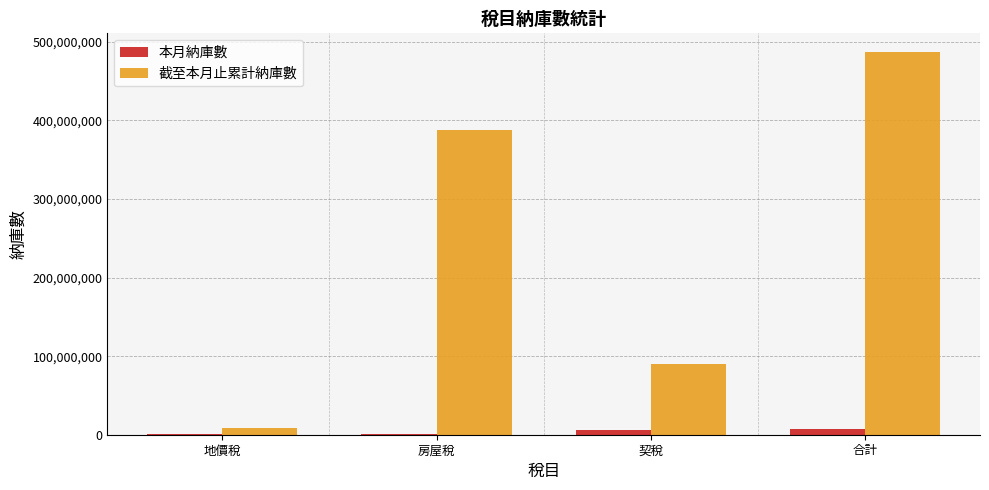

Which category has the highest value across all series?

合計